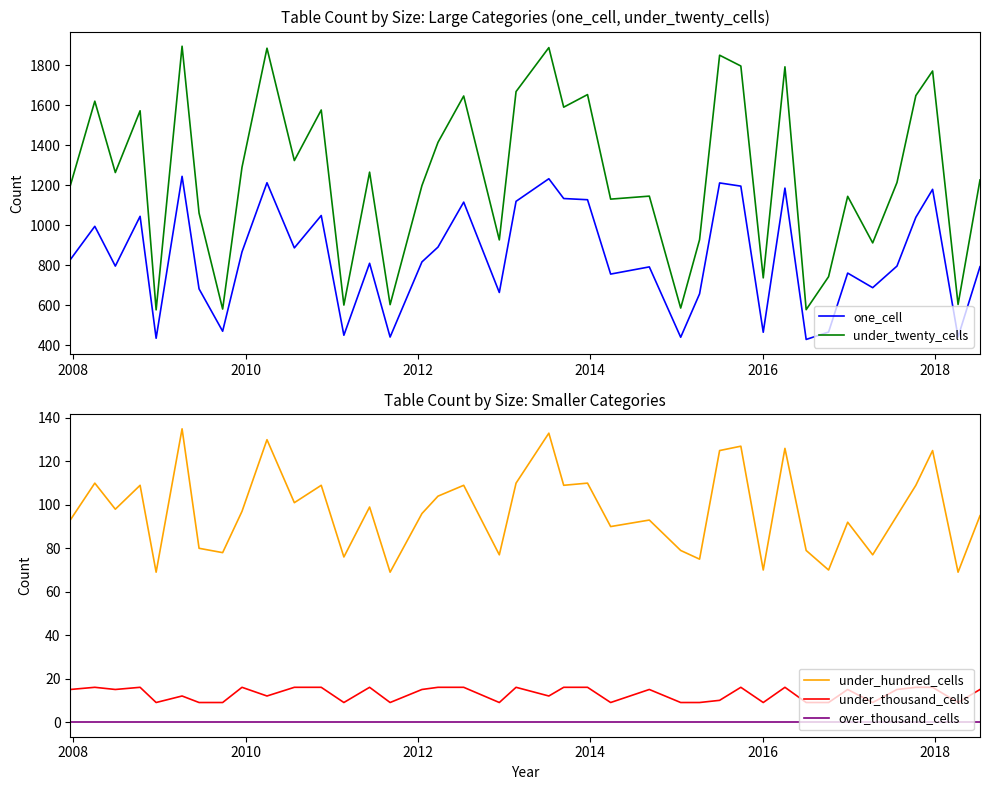

What is the sum of all under_hundred_cells values?

3897